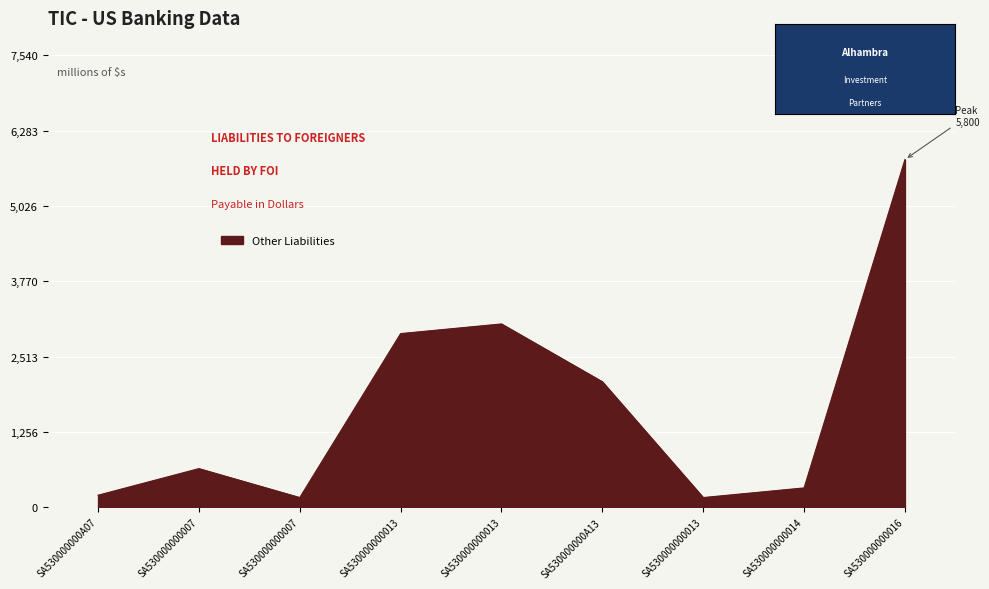

Does the chart display data point markers on the line(s)?

No